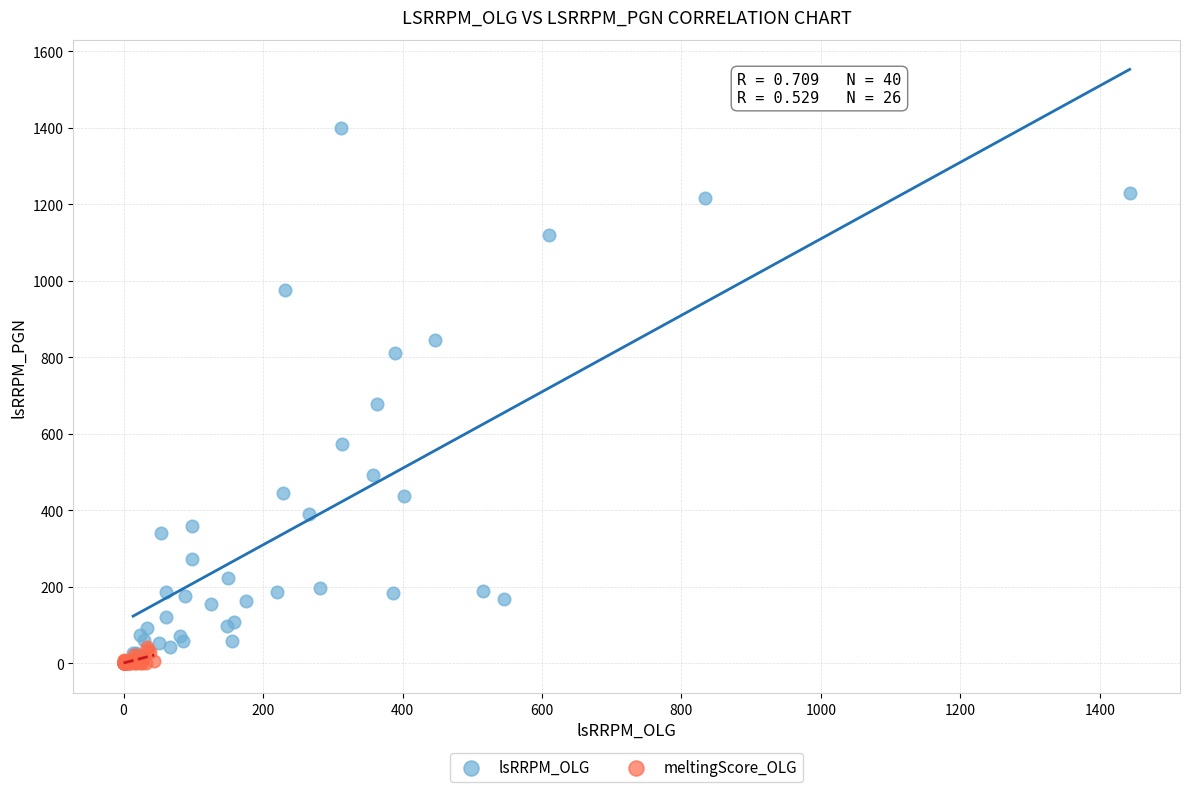

Which series has the widest spread of Y values?

lsRRPM_OLG